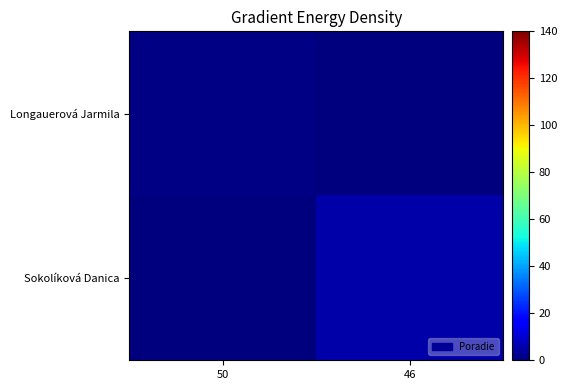

Reading left to right, transcribe all the data shown in this chart.

Longauerová Jarmila: 50=1	46=0
Sokolíková Danica: 50=0	46=5